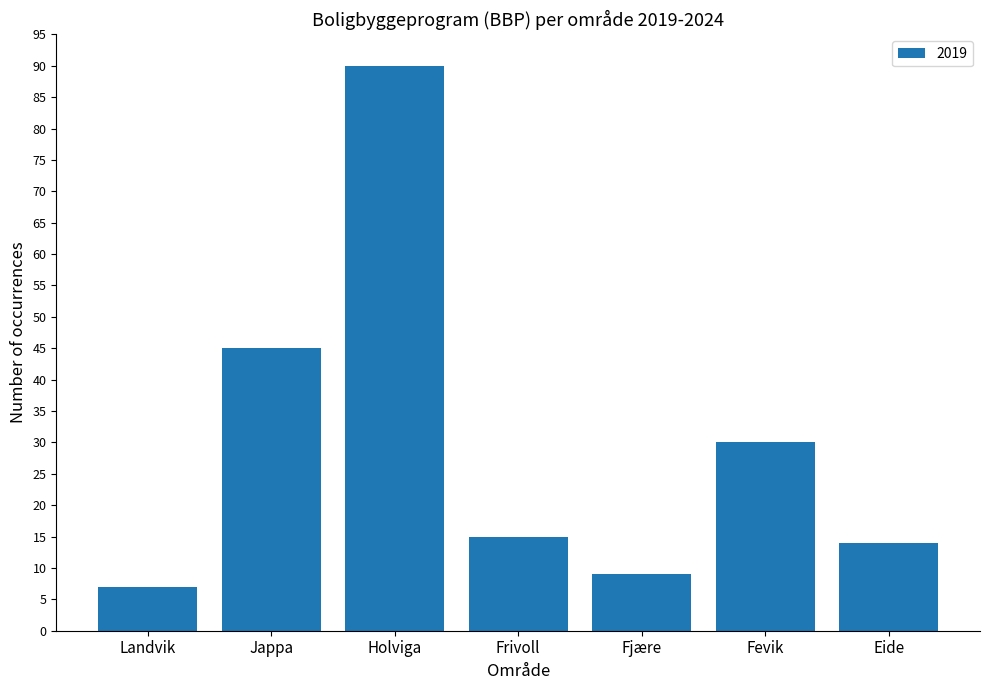

Reading left to right, transcribe all the data shown in this chart.

Landvik=7	Jappa=45	Holviga=90	Frivoll=15	Fjære=9	Fevik=30	Eide=14